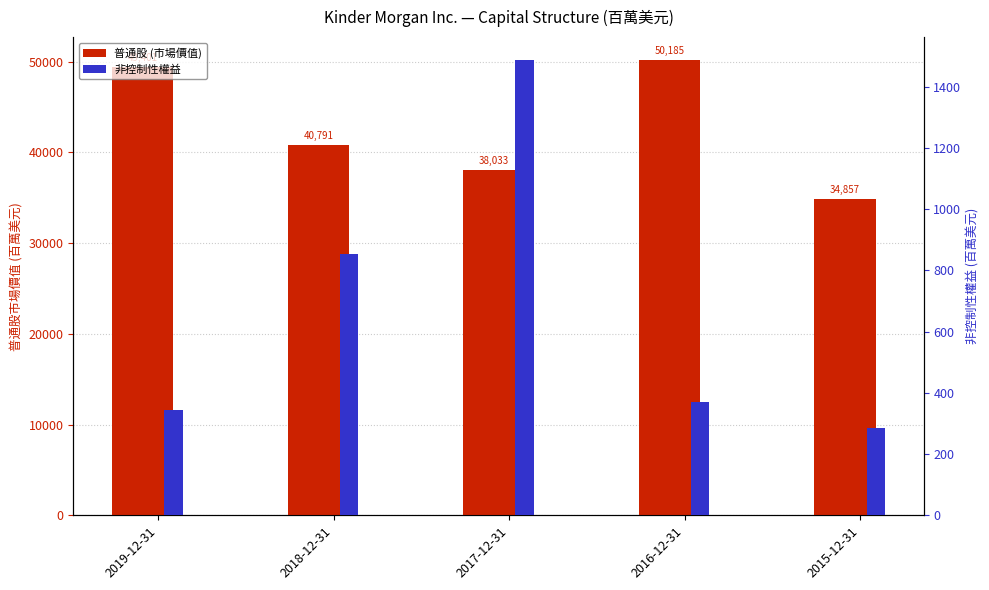

Which has a higher value, 2015-12-31 or 2017-12-31?

2017-12-31